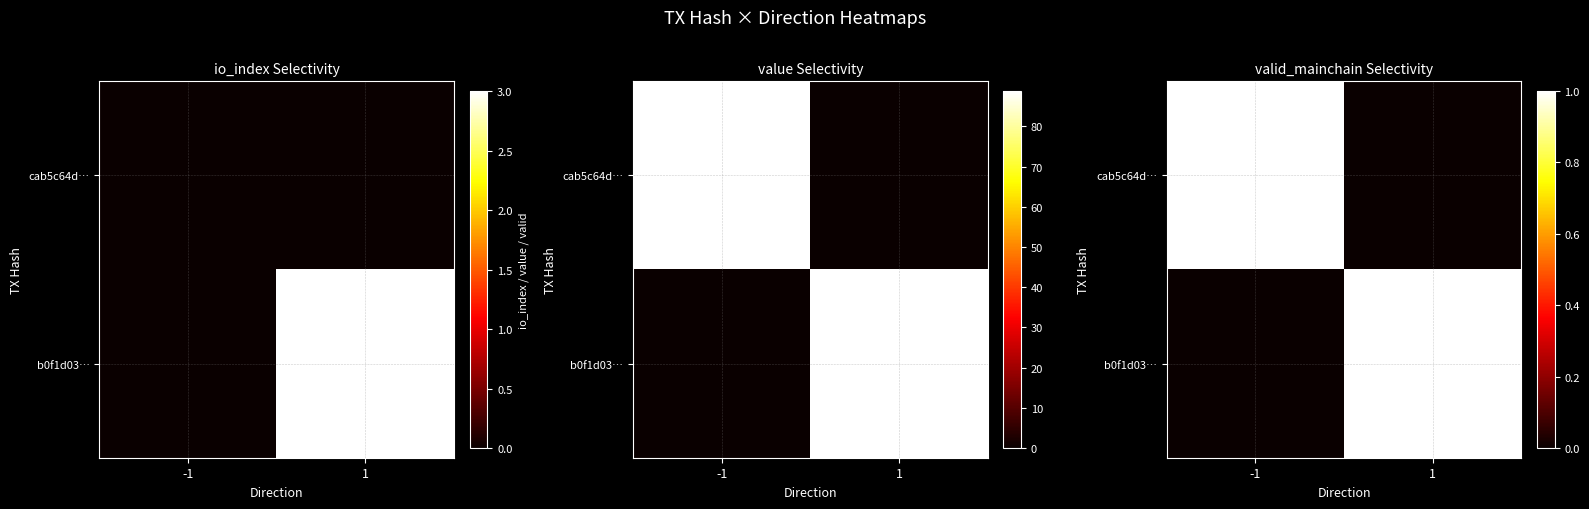

What is the total value across all series at 1?

1